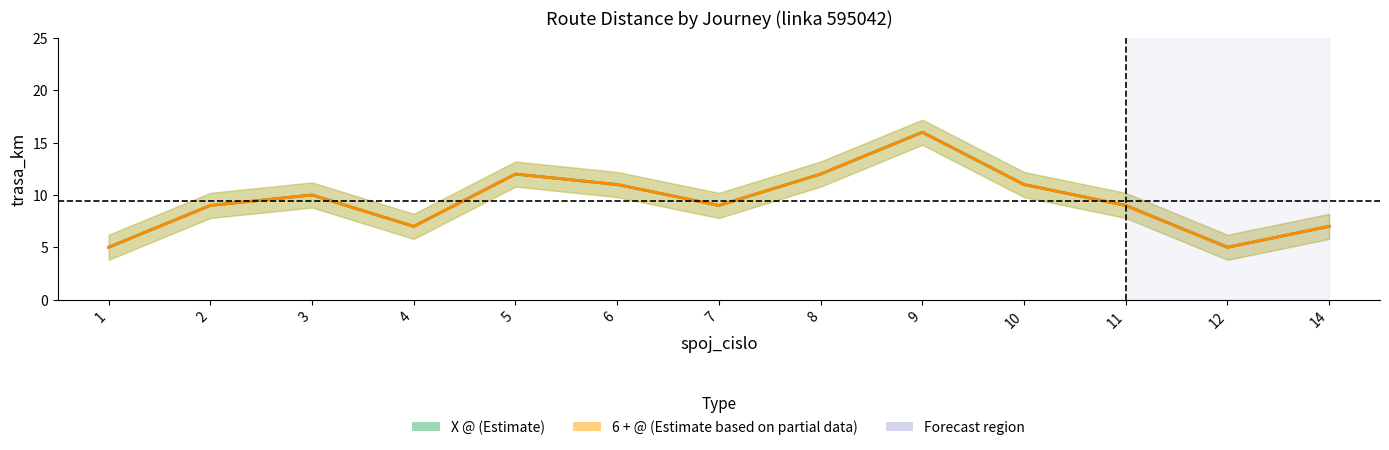

The value of 6 + @ (trasa_km) at 3 is 10. True or false?

True